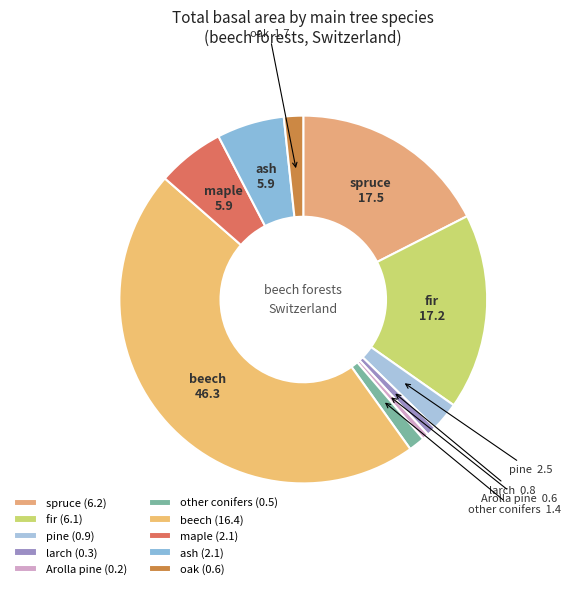

True or false: fir accounts for 17% of the total.

True